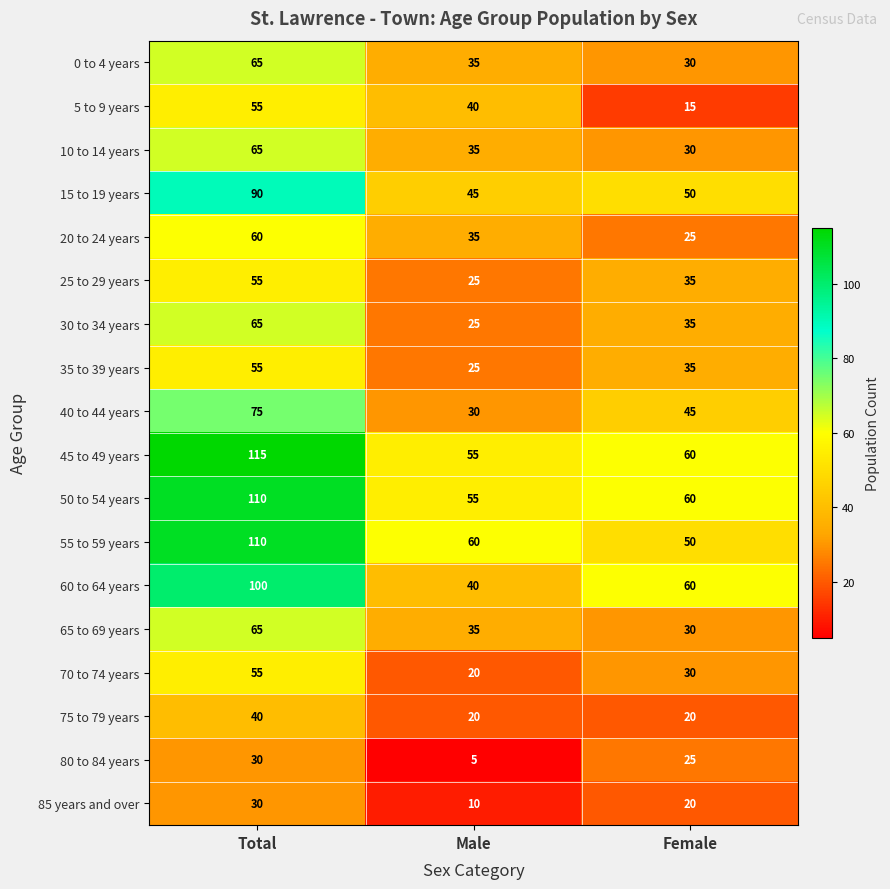

Where does the 65 to 69 years series first go above 35?

Total